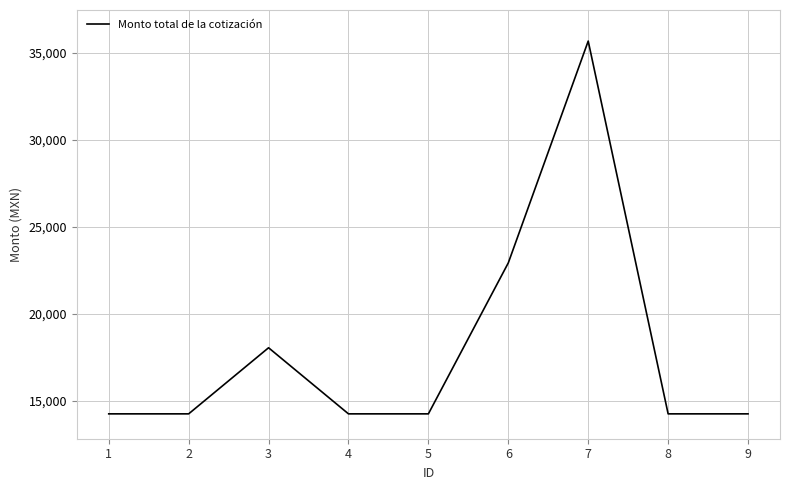

What is the smallest value displayed?

14268.0